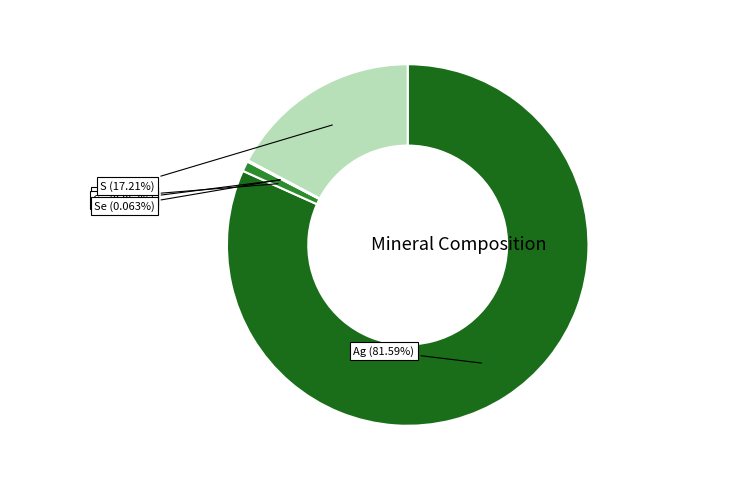

To the nearest percent, what is the difference between the Se and S slice percentages?

17%